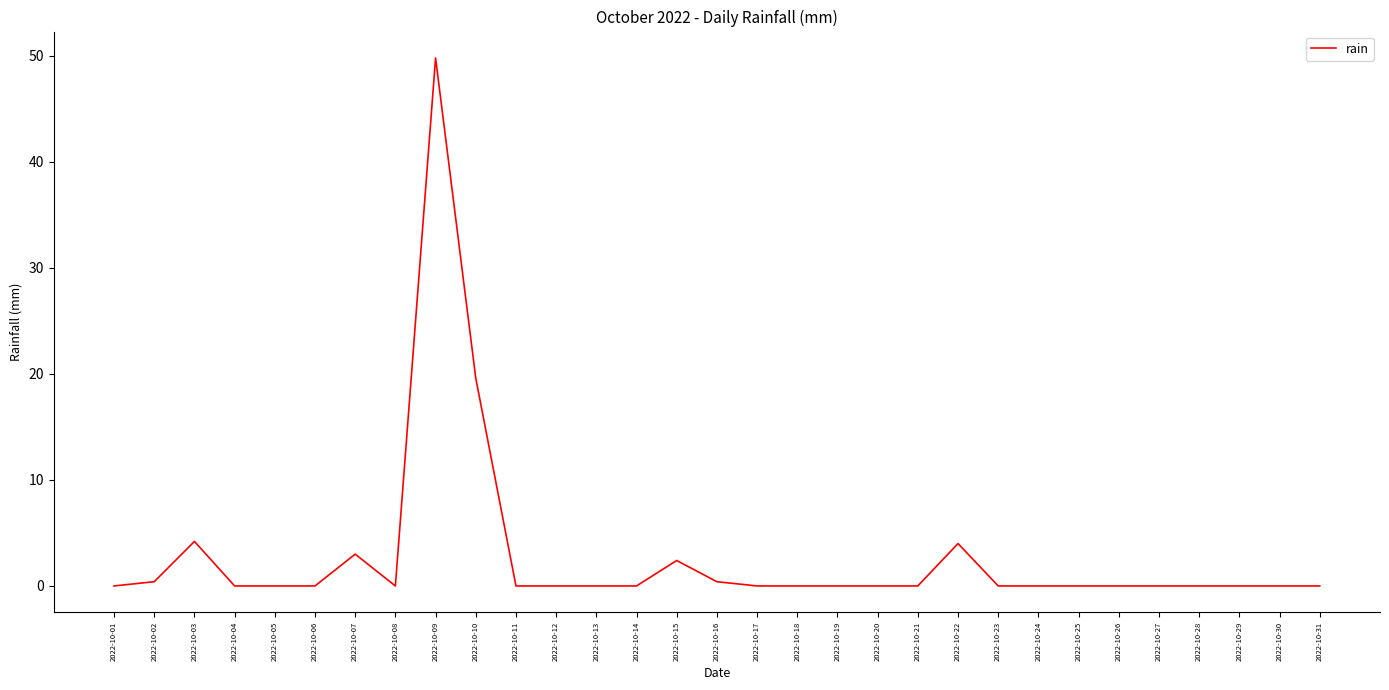

What is the maximum value shown in the chart?

49.8